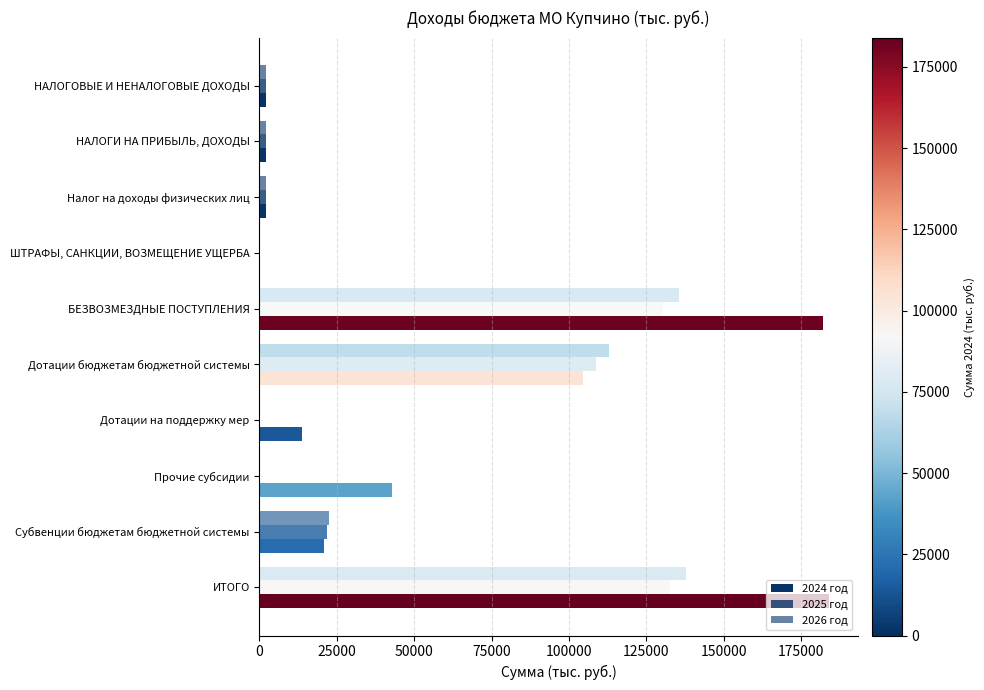

How many distinct data groups are displayed?

3